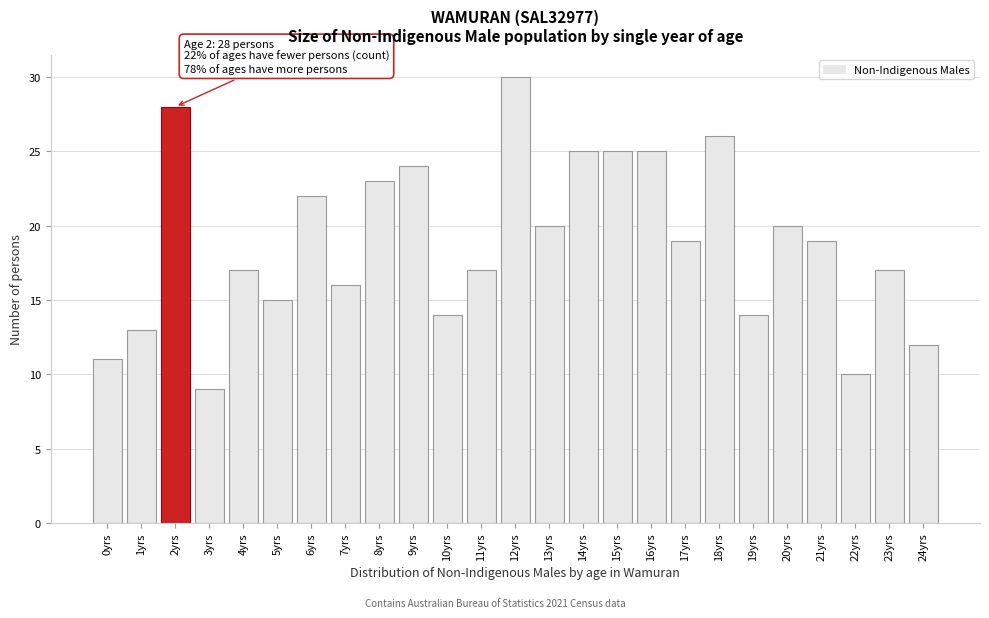

Reading left to right, what are all the values shown in this chart?

11	13	28	9	17	15	22	16	23	24	14	17	30	20	25	25	25	19	26	14	20	19	10	17	12